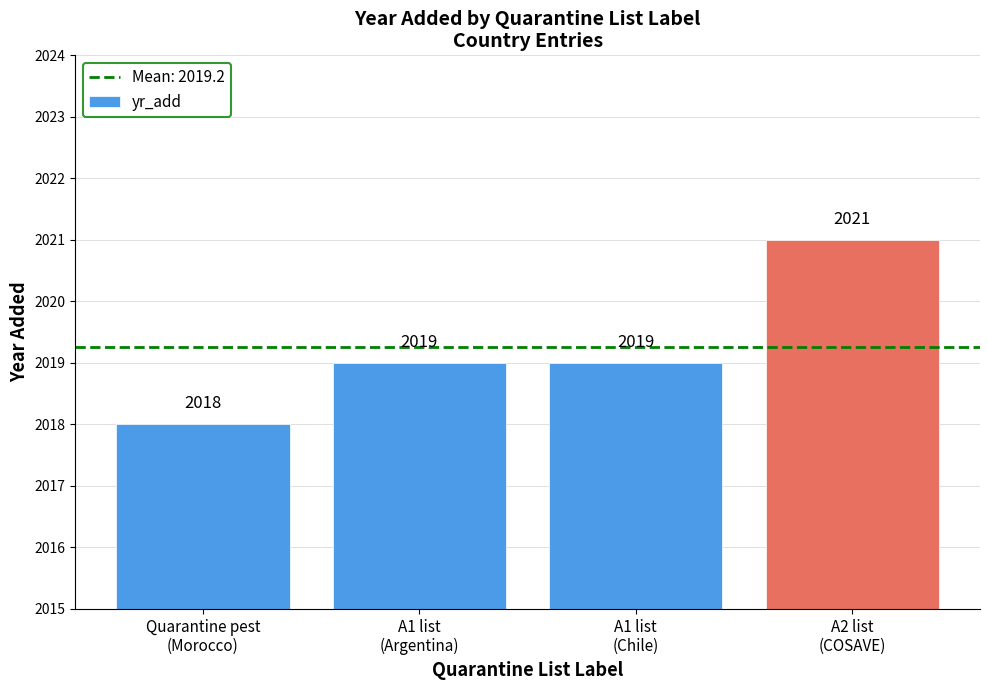

Reading left to right, transcribe all the data shown in this chart.

2018	2019	2019	2021